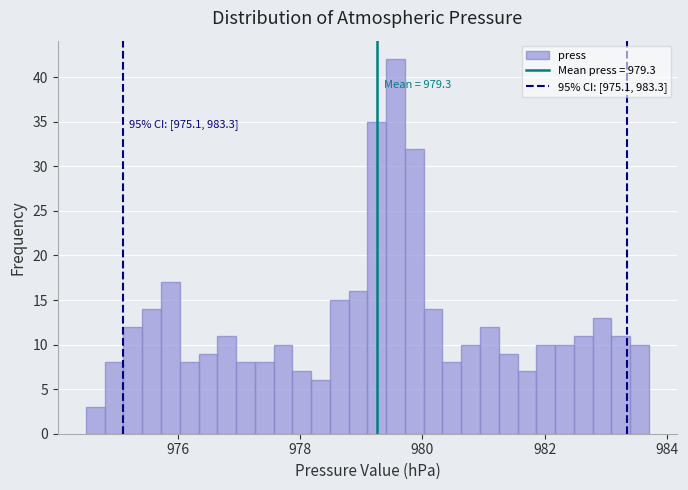

Around what value on the x-axis is the tallest bar? Give the approximate position of its centre, as read against the axis.

979.6